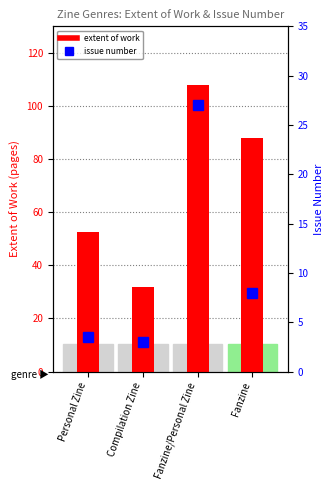

The extent of work series shows 171.5 at Fanzine/Personal Zine. True or false?

False